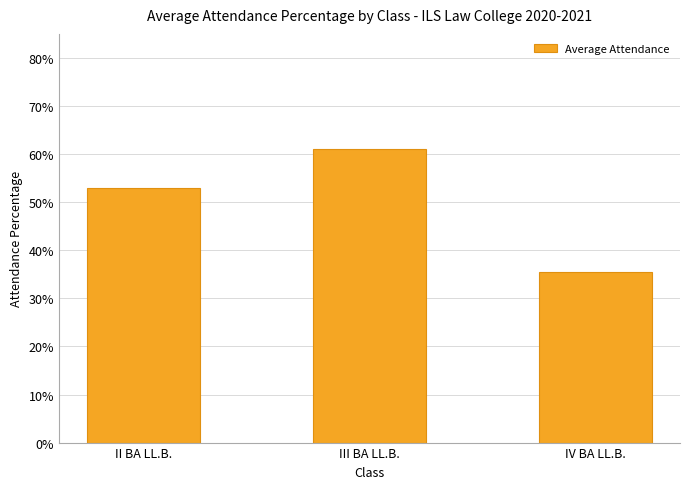

Is it true that the value at III BA LL.B. is 0.6?

True